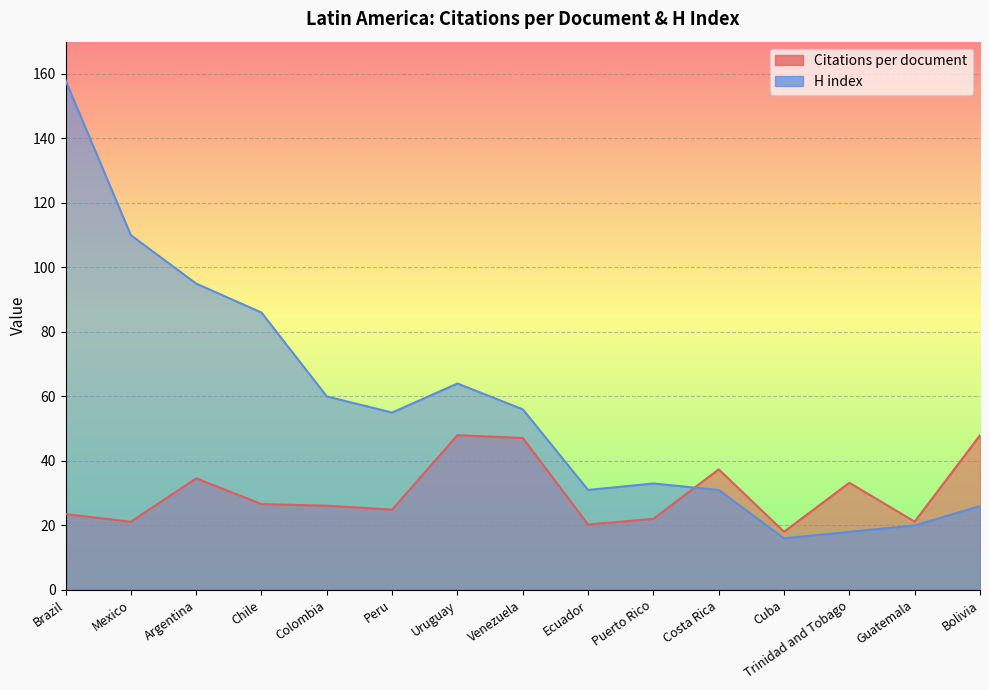

Which series has the largest total across all categories?

H index